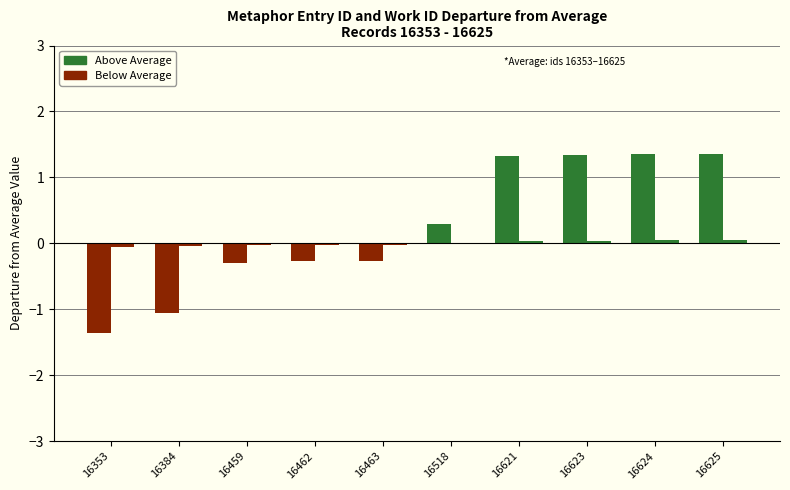

How many categories are shown in the chart?

10